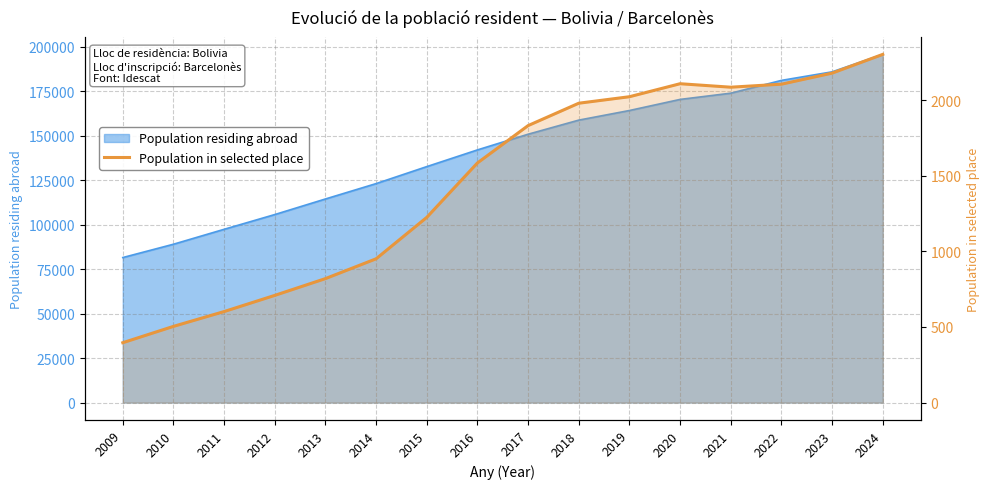

What is the maximum value shown in the chart?

2303